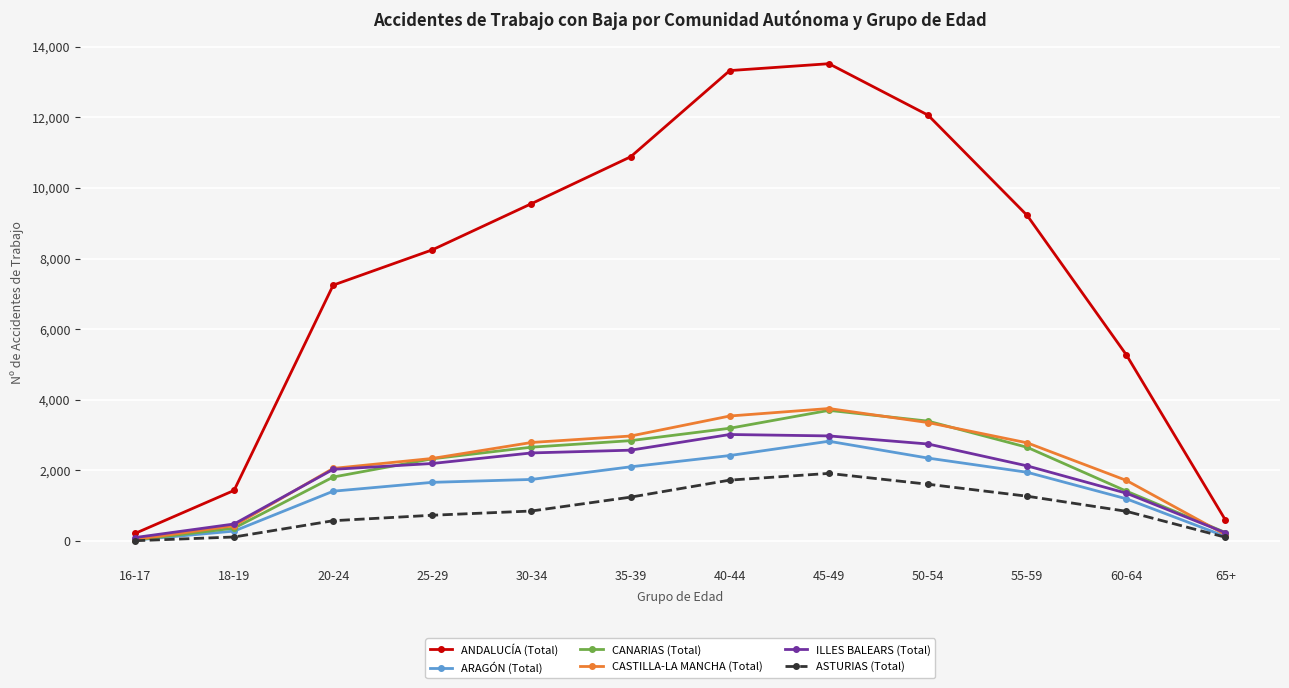

The value of CASTILLA-LA MANCHA (Total) at 40-44 is 2086. True or false?

False